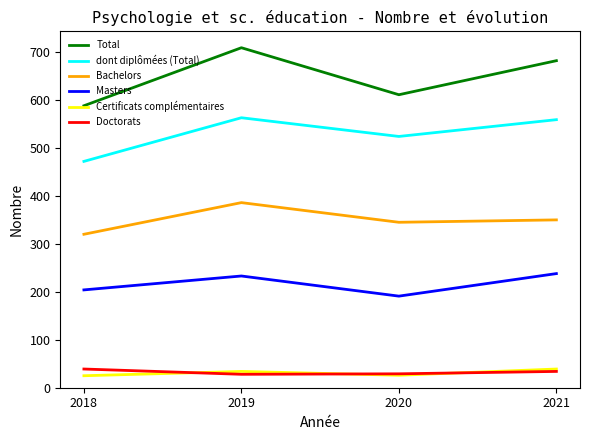

The value of Total at 2021 is 682. True or false?

True